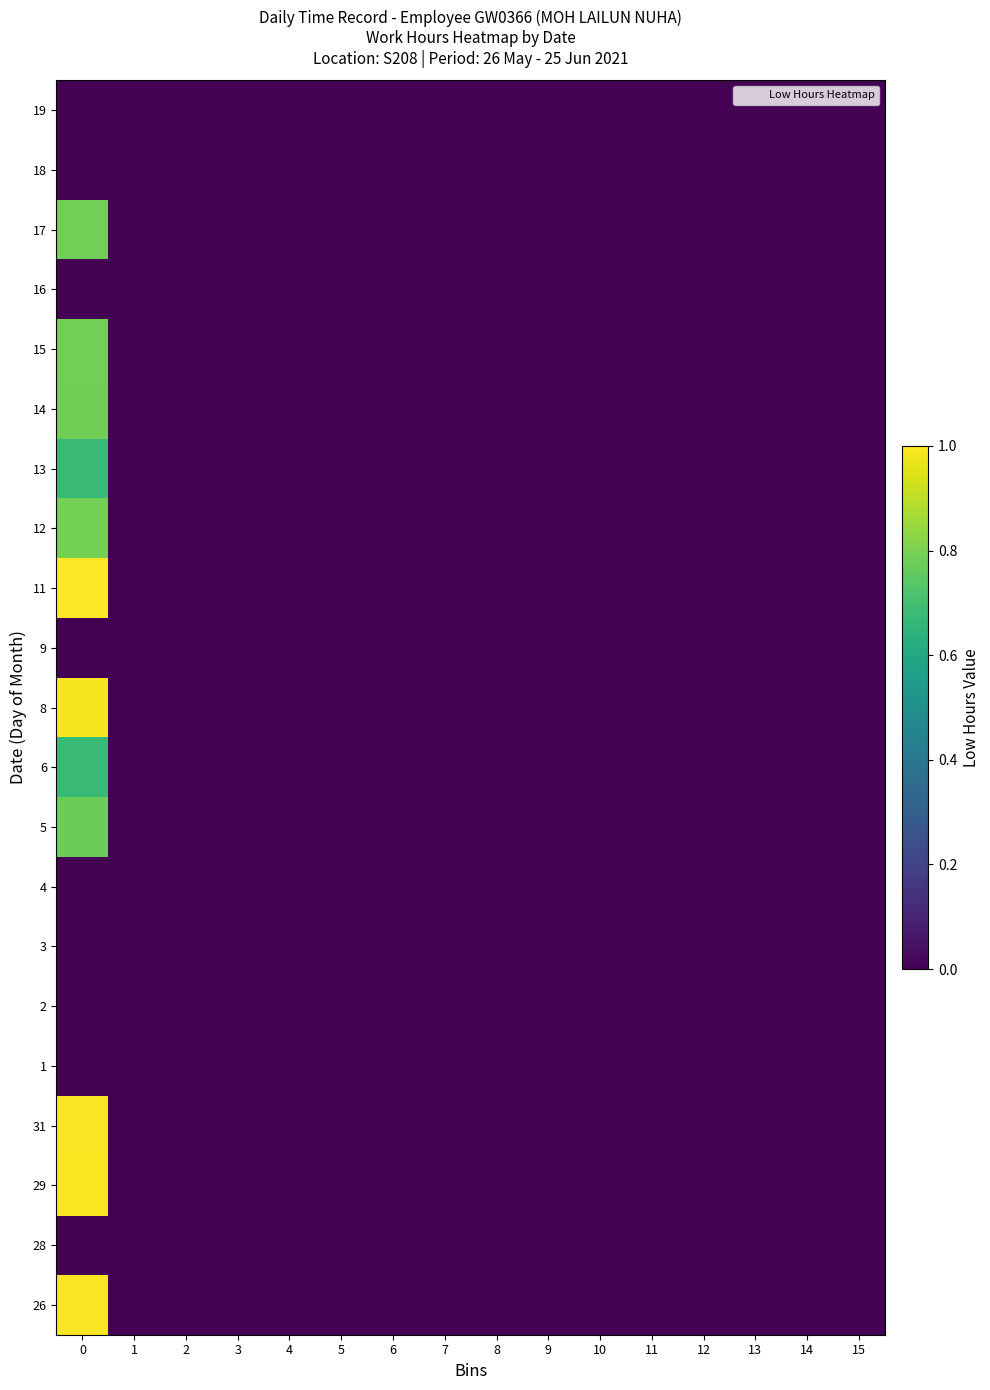

Reading left to right, what are all the values shown in this chart?

26: 0=1.0	1=0.0	2=0.0	3=0.0	4=0.0	5=0.0	6=0.0	7=0.0	8=0.0	9=0.0	10=0.0	11=0.0	12=0.0	13=0.0	14=0.0	15=0.0
28: 0=0.0	1=0.0	2=0.0	3=0.0	4=0.0	5=0.0	6=0.0	7=0.0	8=0.0	9=0.0	10=0.0	11=0.0	12=0.0	13=0.0	14=0.0	15=0.0
29: 0=1.0	1=0.0	2=0.0	3=0.0	4=0.0	5=0.0	6=0.0	7=0.0	8=0.0	9=0.0	10=0.0	11=0.0	12=0.0	13=0.0	14=0.0	15=0.0
31: 0=1.0	1=0.0	2=0.0	3=0.0	4=0.0	5=0.0	6=0.0	7=0.0	8=0.0	9=0.0	10=0.0	11=0.0	12=0.0	13=0.0	14=0.0	15=0.0
1: 0=0.0	1=0.0	2=0.0	3=0.0	4=0.0	5=0.0	6=0.0	7=0.0	8=0.0	9=0.0	10=0.0	11=0.0	12=0.0	13=0.0	14=0.0	15=0.0
2: 0=0.0	1=0.0	2=0.0	3=0.0	4=0.0	5=0.0	6=0.0	7=0.0	8=0.0	9=0.0	10=0.0	11=0.0	12=0.0	13=0.0	14=0.0	15=0.0
3: 0=0.0	1=0.0	2=0.0	3=0.0	4=0.0	5=0.0	6=0.0	7=0.0	8=0.0	9=0.0	10=0.0	11=0.0	12=0.0	13=0.0	14=0.0	15=0.0
4: 0=0.0	1=0.0	2=0.0	3=0.0	4=0.0	5=0.0	6=0.0	7=0.0	8=0.0	9=0.0	10=0.0	11=0.0	12=0.0	13=0.0	14=0.0	15=0.0
5: 0=0.8	1=0.0	2=0.0	3=0.0	4=0.0	5=0.0	6=0.0	7=0.0	8=0.0	9=0.0	10=0.0	11=0.0	12=0.0	13=0.0	14=0.0	15=0.0
6: 0=0.7	1=0.0	2=0.0	3=0.0	4=0.0	5=0.0	6=0.0	7=0.0	8=0.0	9=0.0	10=0.0	11=0.0	12=0.0	13=0.0	14=0.0	15=0.0
8: 0=1.0	1=0.0	2=0.0	3=0.0	4=0.0	5=0.0	6=0.0	7=0.0	8=0.0	9=0.0	10=0.0	11=0.0	12=0.0	13=0.0	14=0.0	15=0.0
9: 0=0.0	1=0.0	2=0.0	3=0.0	4=0.0	5=0.0	6=0.0	7=0.0	8=0.0	9=0.0	10=0.0	11=0.0	12=0.0	13=0.0	14=0.0	15=0.0
11: 0=1.0	1=0.0	2=0.0	3=0.0	4=0.0	5=0.0	6=0.0	7=0.0	8=0.0	9=0.0	10=0.0	11=0.0	12=0.0	13=0.0	14=0.0	15=0.0
12: 0=0.8	1=0.0	2=0.0	3=0.0	4=0.0	5=0.0	6=0.0	7=0.0	8=0.0	9=0.0	10=0.0	11=0.0	12=0.0	13=0.0	14=0.0	15=0.0
13: 0=0.7	1=0.0	2=0.0	3=0.0	4=0.0	5=0.0	6=0.0	7=0.0	8=0.0	9=0.0	10=0.0	11=0.0	12=0.0	13=0.0	14=0.0	15=0.0
14: 0=0.8	1=0.0	2=0.0	3=0.0	4=0.0	5=0.0	6=0.0	7=0.0	8=0.0	9=0.0	10=0.0	11=0.0	12=0.0	13=0.0	14=0.0	15=0.0
15: 0=0.8	1=0.0	2=0.0	3=0.0	4=0.0	5=0.0	6=0.0	7=0.0	8=0.0	9=0.0	10=0.0	11=0.0	12=0.0	13=0.0	14=0.0	15=0.0
16: 0=0.0	1=0.0	2=0.0	3=0.0	4=0.0	5=0.0	6=0.0	7=0.0	8=0.0	9=0.0	10=0.0	11=0.0	12=0.0	13=0.0	14=0.0	15=0.0
17: 0=0.8	1=0.0	2=0.0	3=0.0	4=0.0	5=0.0	6=0.0	7=0.0	8=0.0	9=0.0	10=0.0	11=0.0	12=0.0	13=0.0	14=0.0	15=0.0
18: 0=0.0	1=0.0	2=0.0	3=0.0	4=0.0	5=0.0	6=0.0	7=0.0	8=0.0	9=0.0	10=0.0	11=0.0	12=0.0	13=0.0	14=0.0	15=0.0
19: 0=0.0	1=0.0	2=0.0	3=0.0	4=0.0	5=0.0	6=0.0	7=0.0	8=0.0	9=0.0	10=0.0	11=0.0	12=0.0	13=0.0	14=0.0	15=0.0